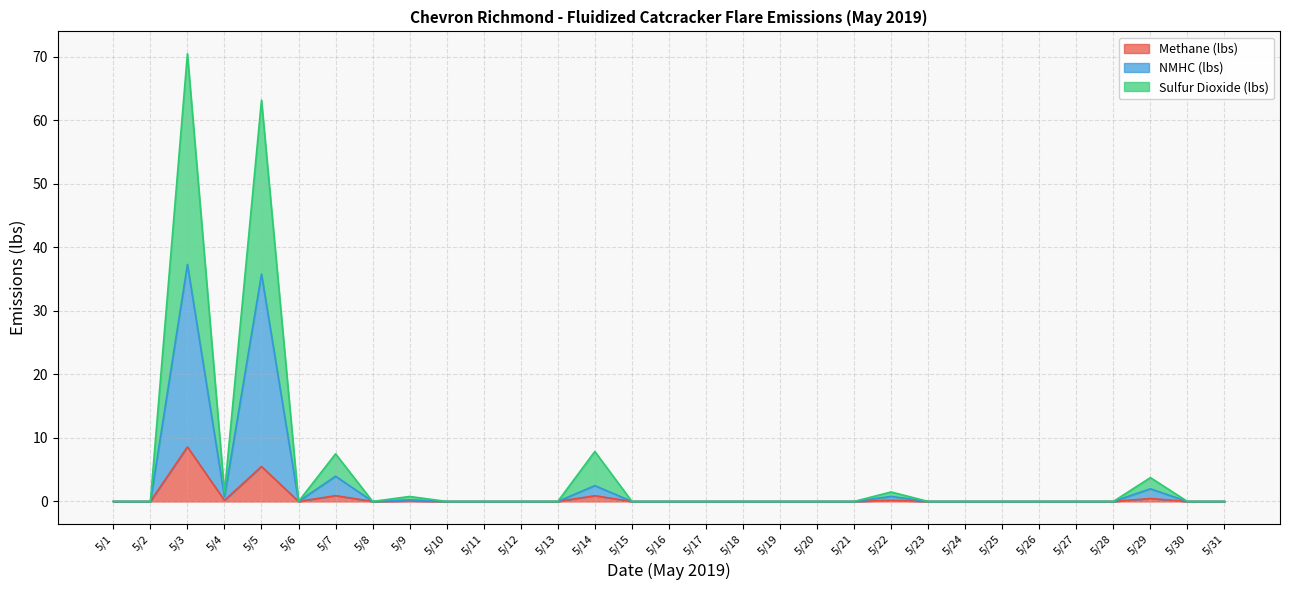

The value of Sulfur Dioxide (lbs) at 5/1 is 0.0. True or false?

True